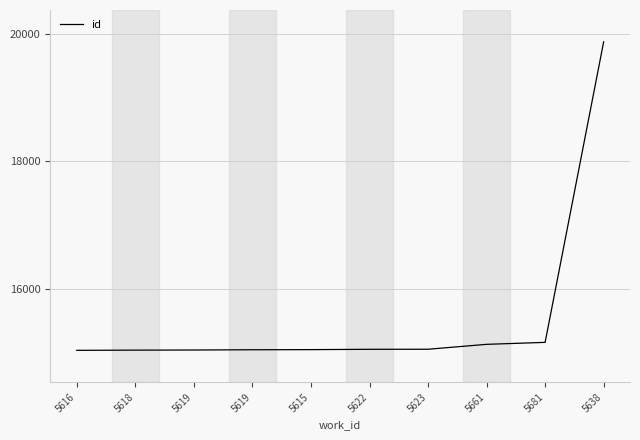

What is the difference between the maximum and second lowest values?

4839